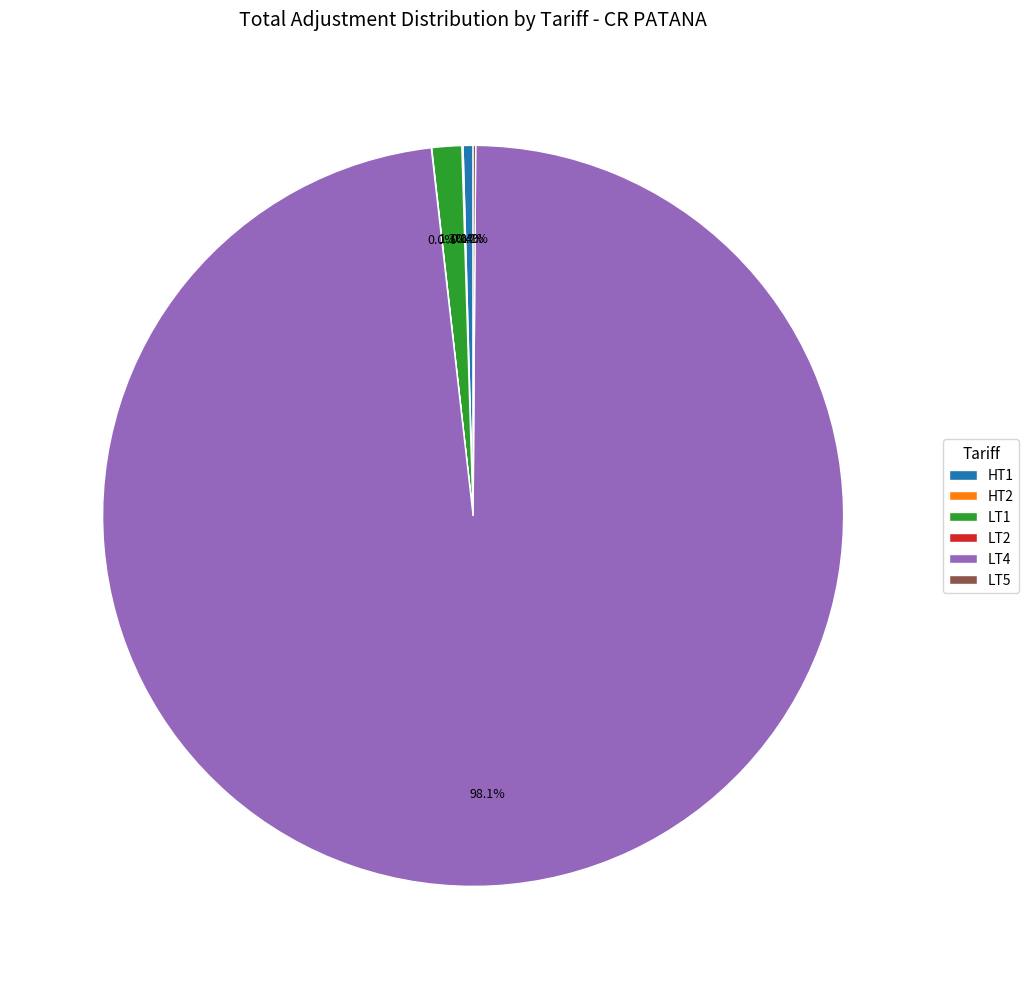

Is there a majority slice in this chart?

Yes